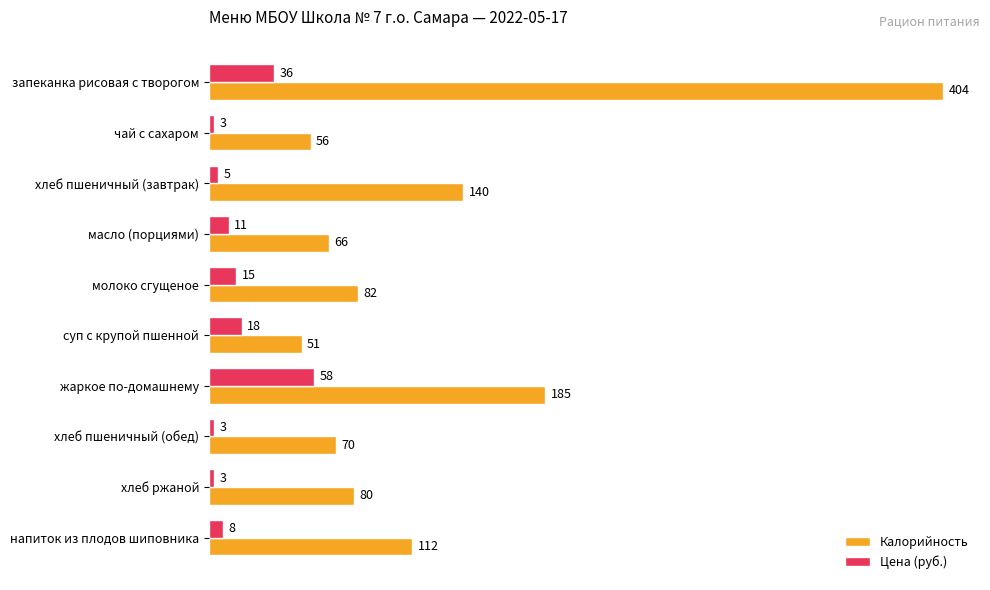

What is the difference between the highest and lowest values at масло (порциями)?

55